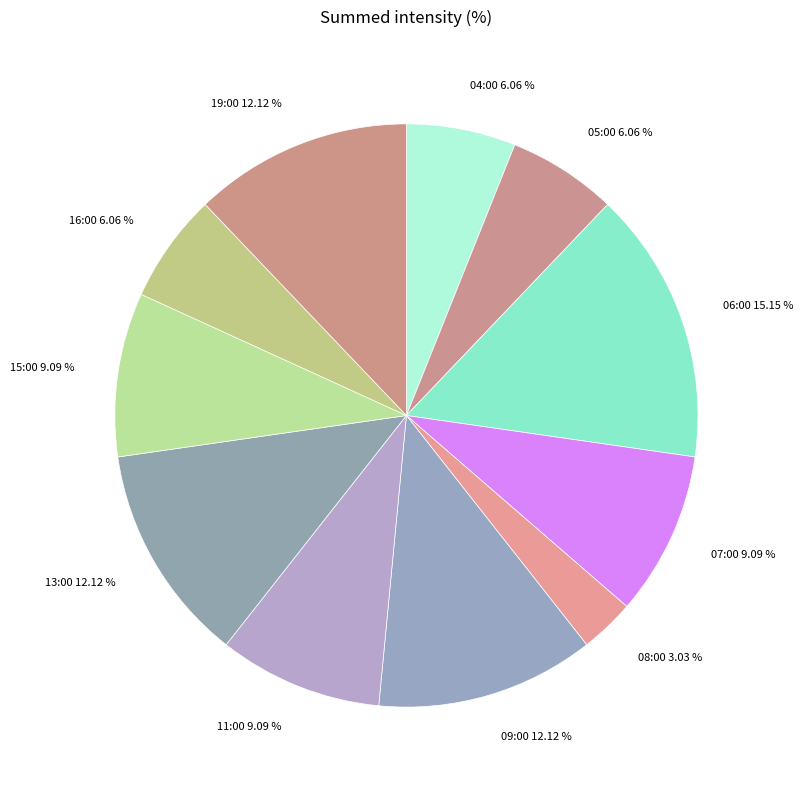

Is 15:00 the majority of the pie?

No